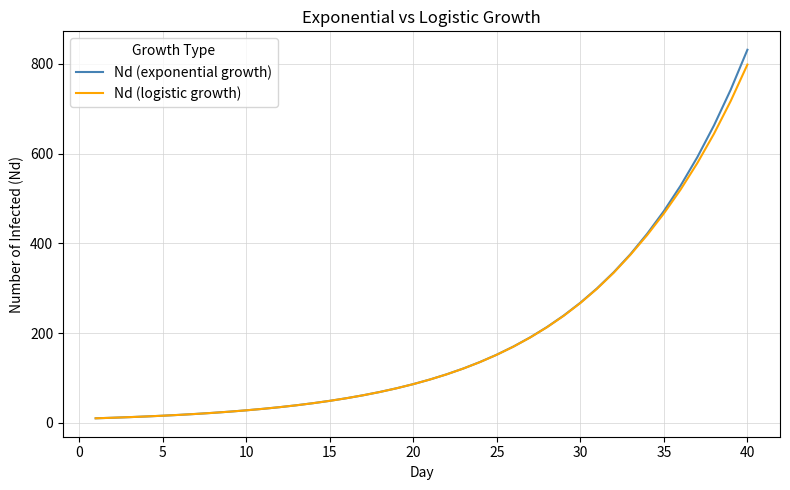

Which series has the largest range (max minus min)?

Nd (exponential growth)